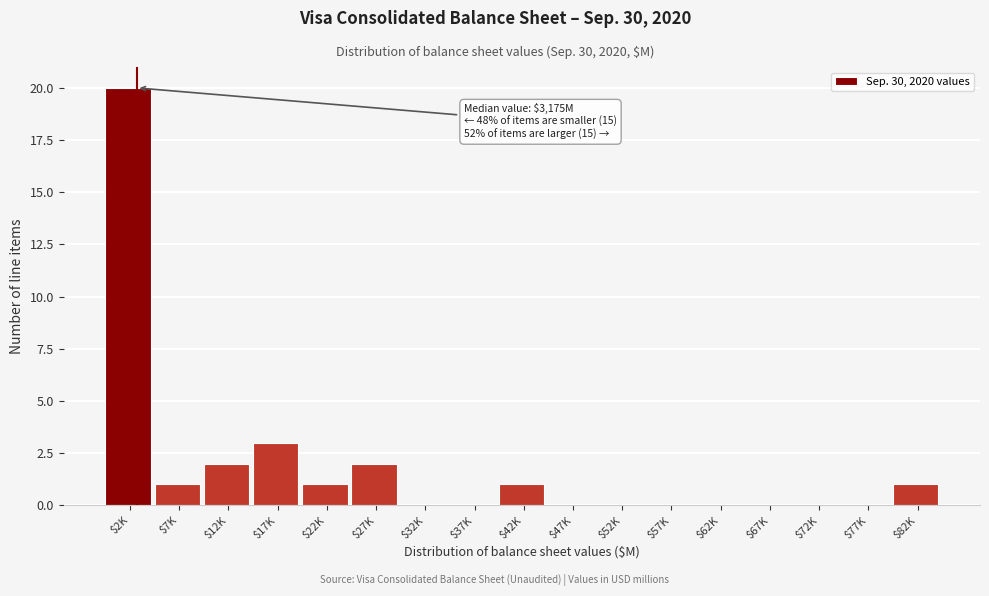

At which category does the chart reach its peak across all series?

$2K